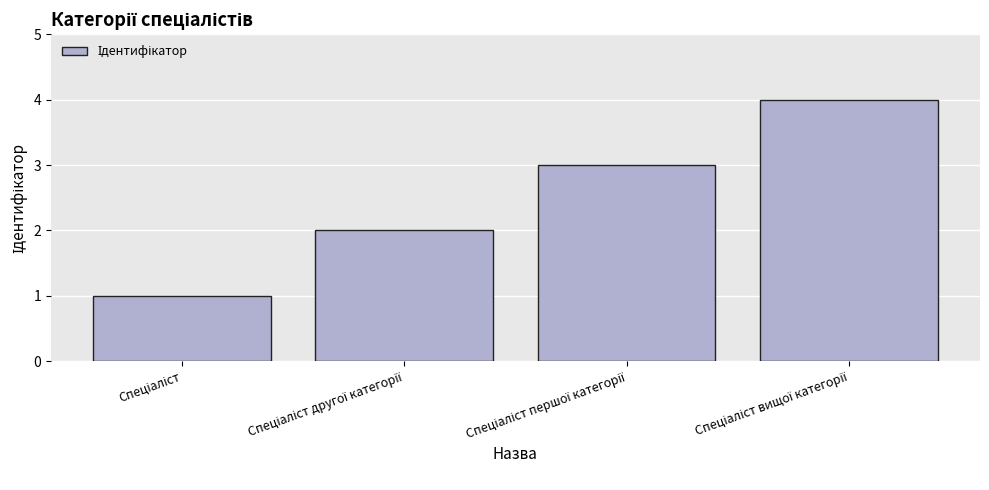

How many values are below 3?

2